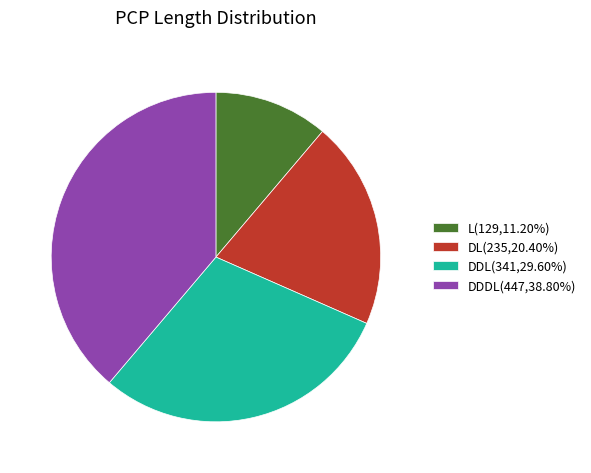

Is the sum of DL(235,20.40%) and L(129,11.20%) greater than half?

No